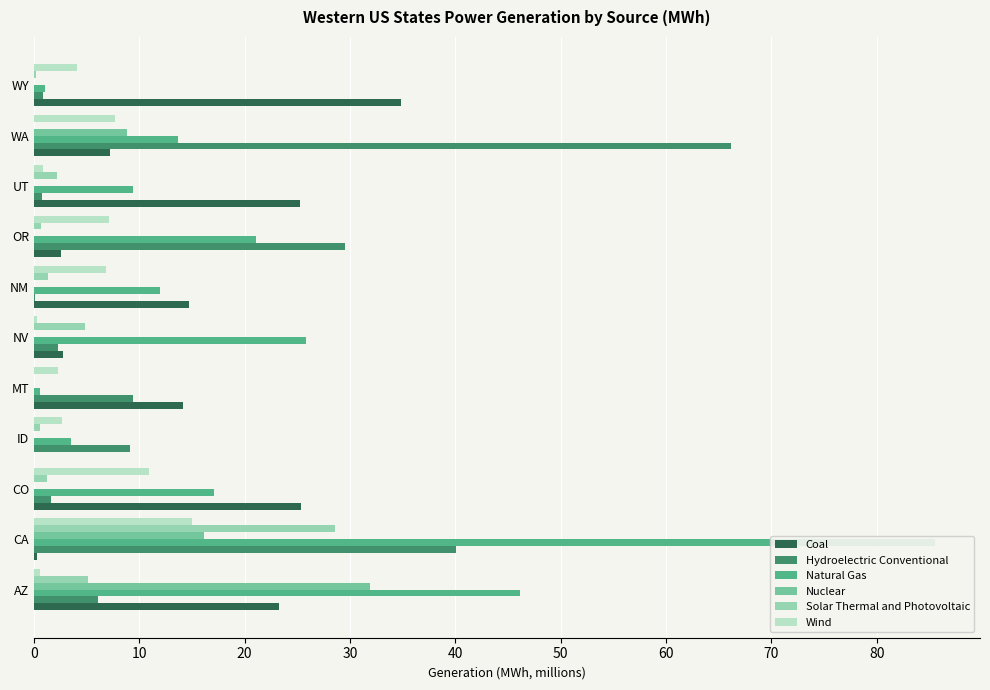

What are all the series names shown in the legend?

Coal, Hydroelectric Conventional, Natural Gas, Nuclear, Solar Thermal and Photovoltaic, Wind